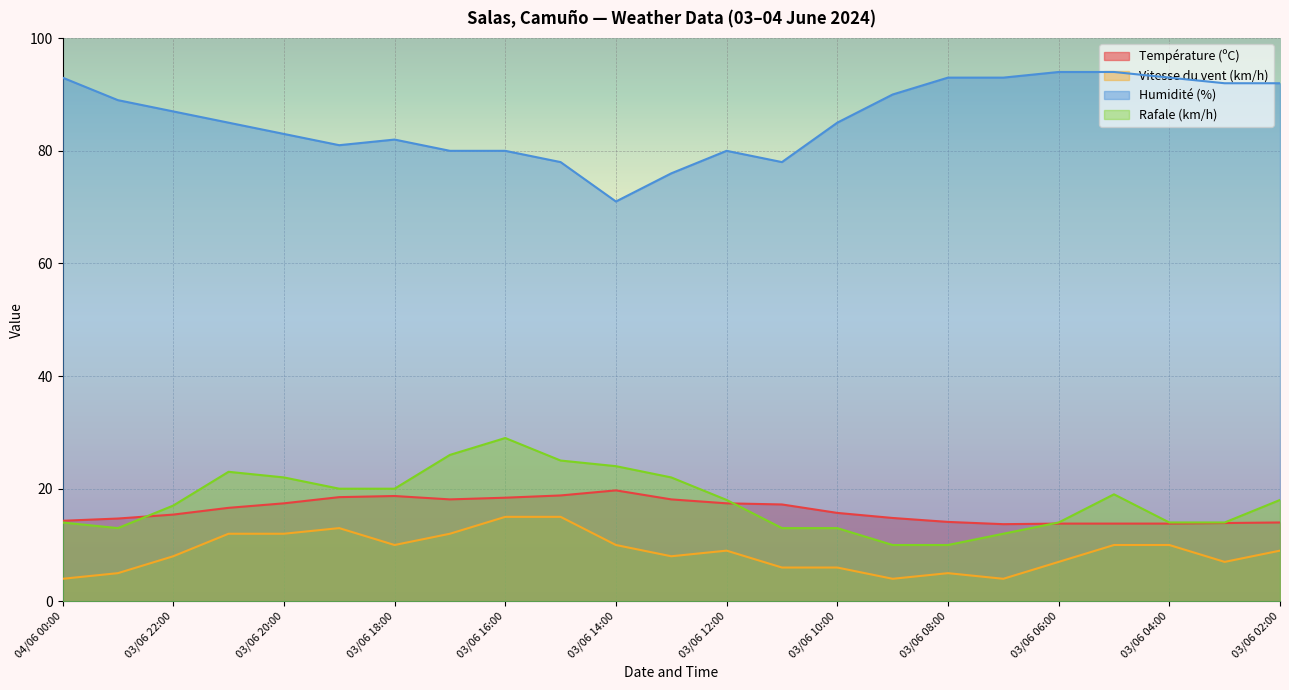

What is the total value across all series at 03/06 19:00?

132.5